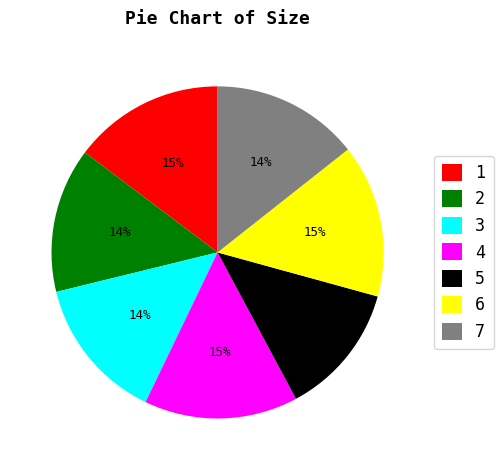

To the nearest percent, what is the difference between the 2 and 1 slice percentages?

1%